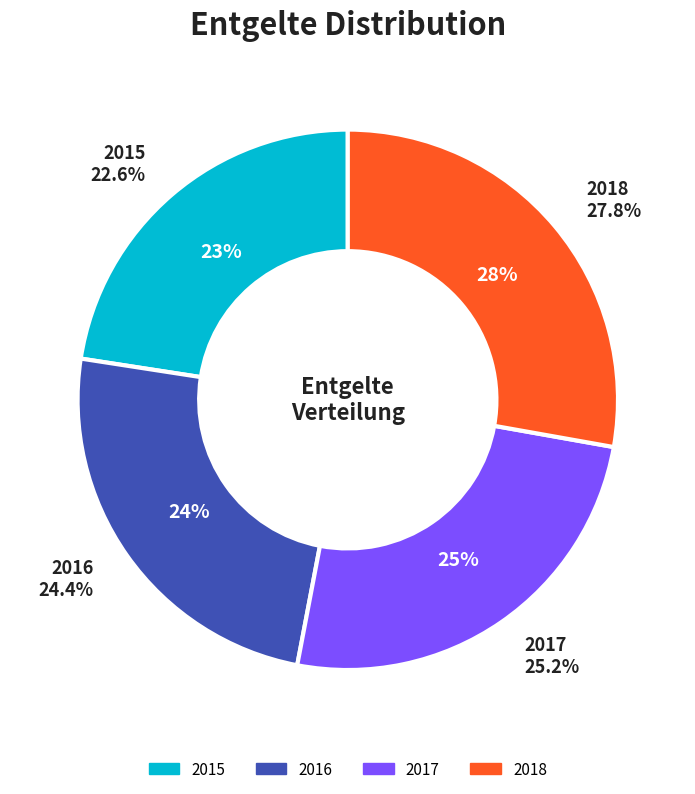

Combined, what portion of the pie is 2015 and 2016?

47.0%